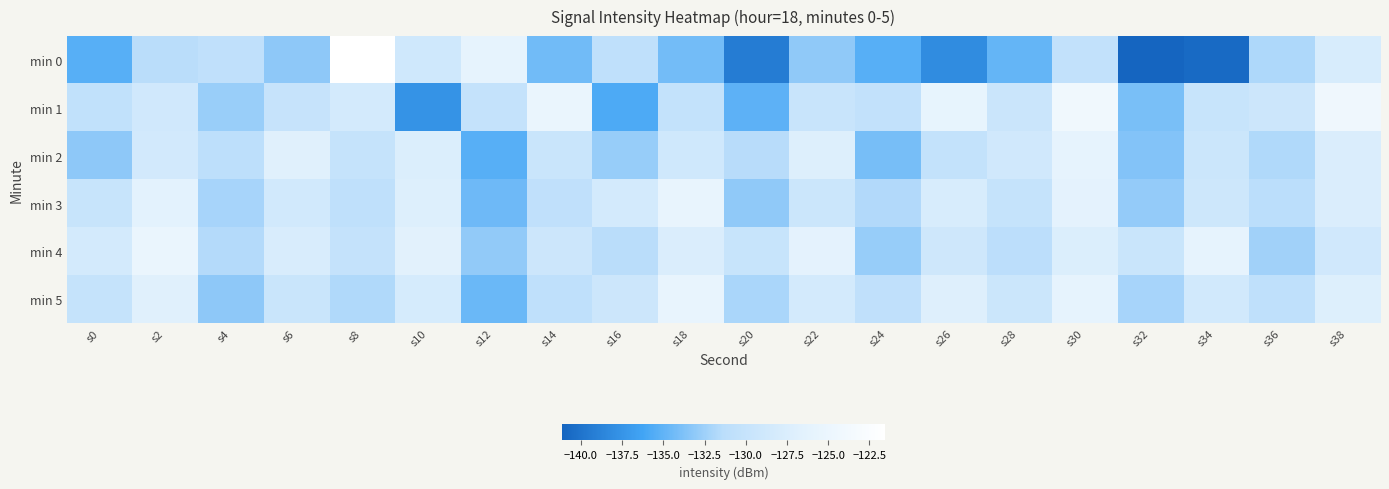

Which series has the largest range (max minus min)?

min 0